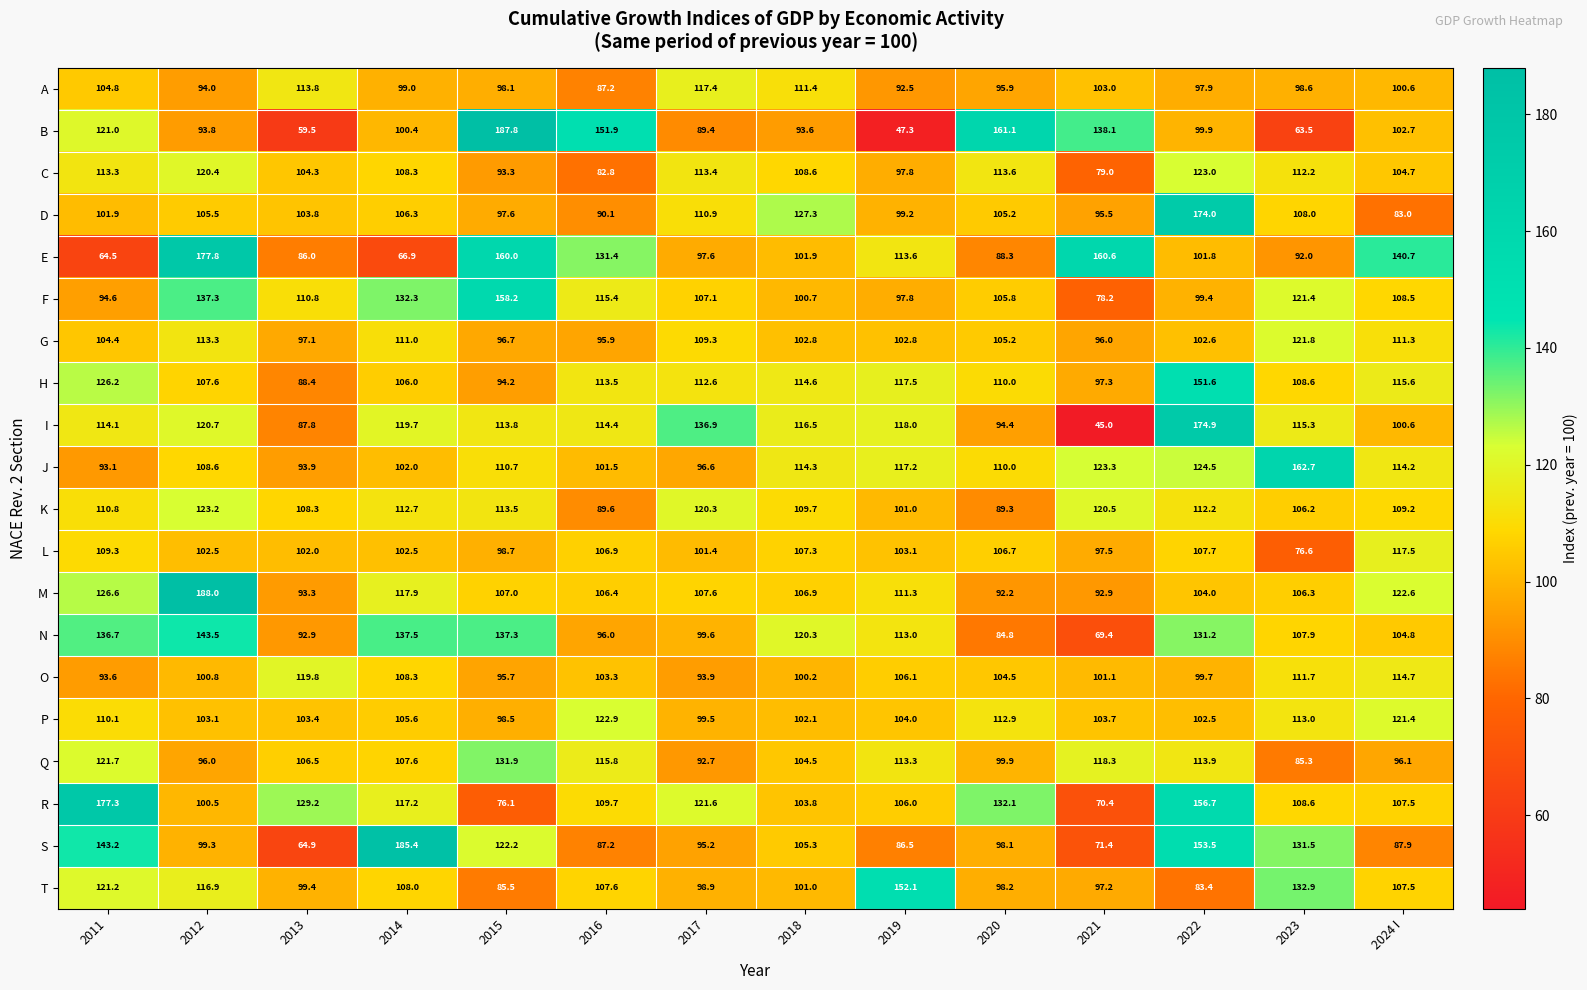

What is the difference between the K values at 2018 and 2017?

10.6